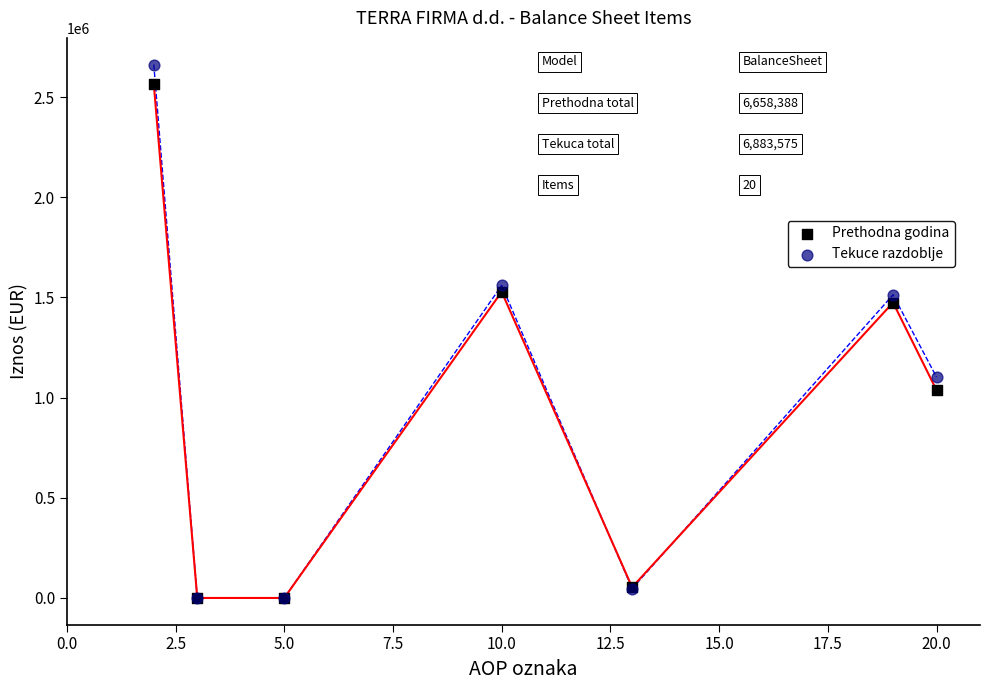

Which series reaches the maximum Y coordinate?

Tekuce razdoblje